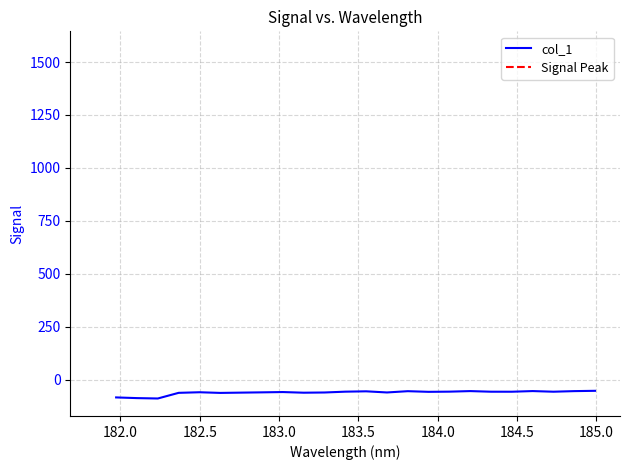

How many lines are shown in the chart?

1